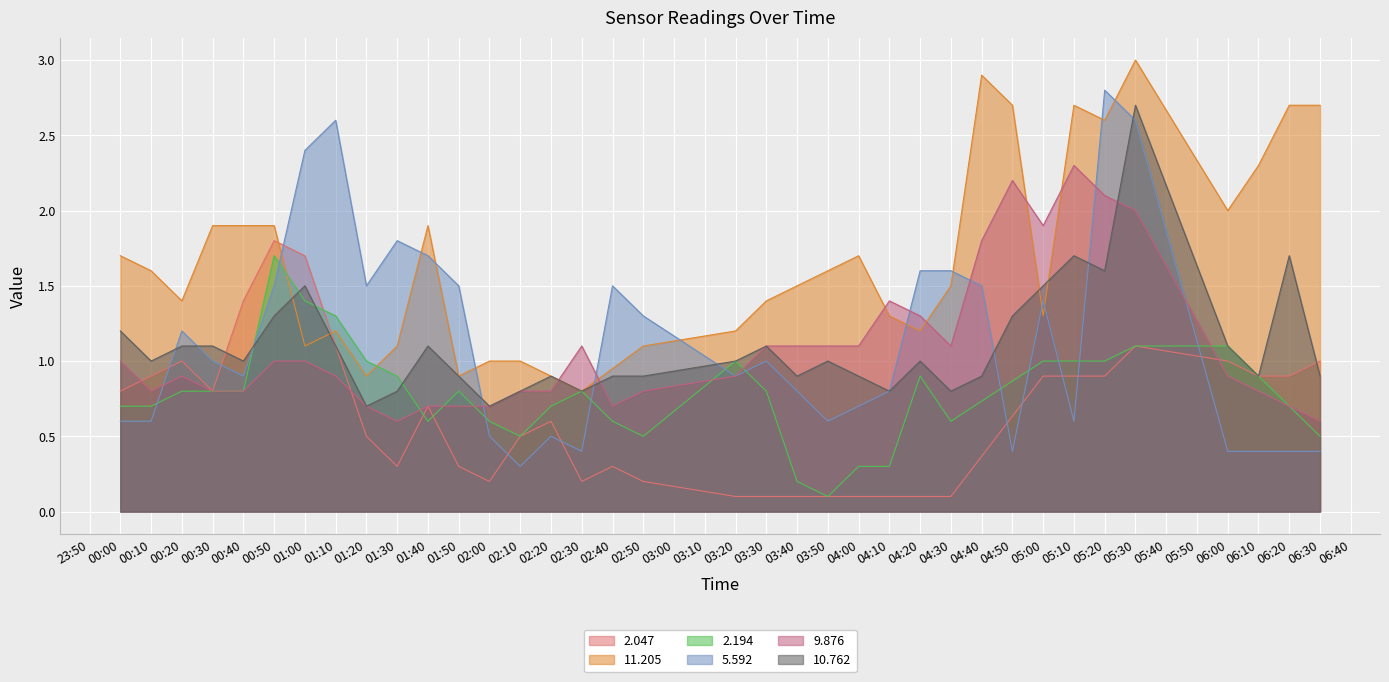

What is the sum of the 10.762 values at 01:50 and 00:10?

1.9